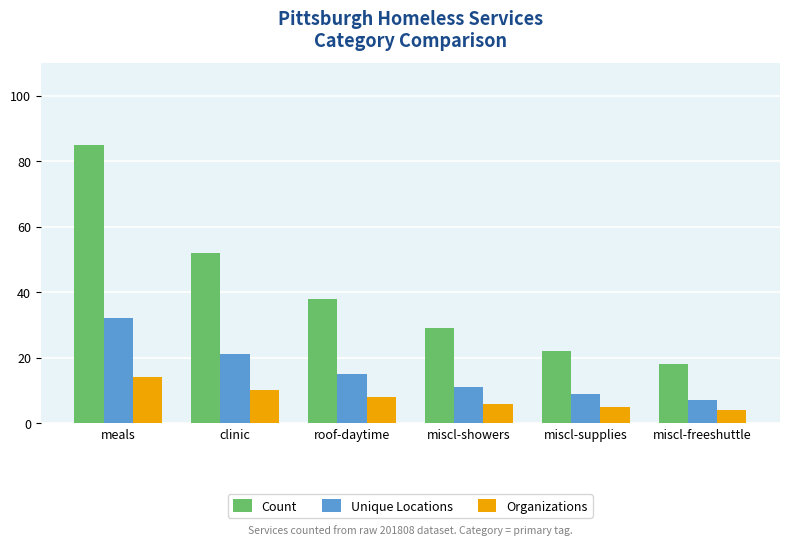

How many groups of bars are there?

6